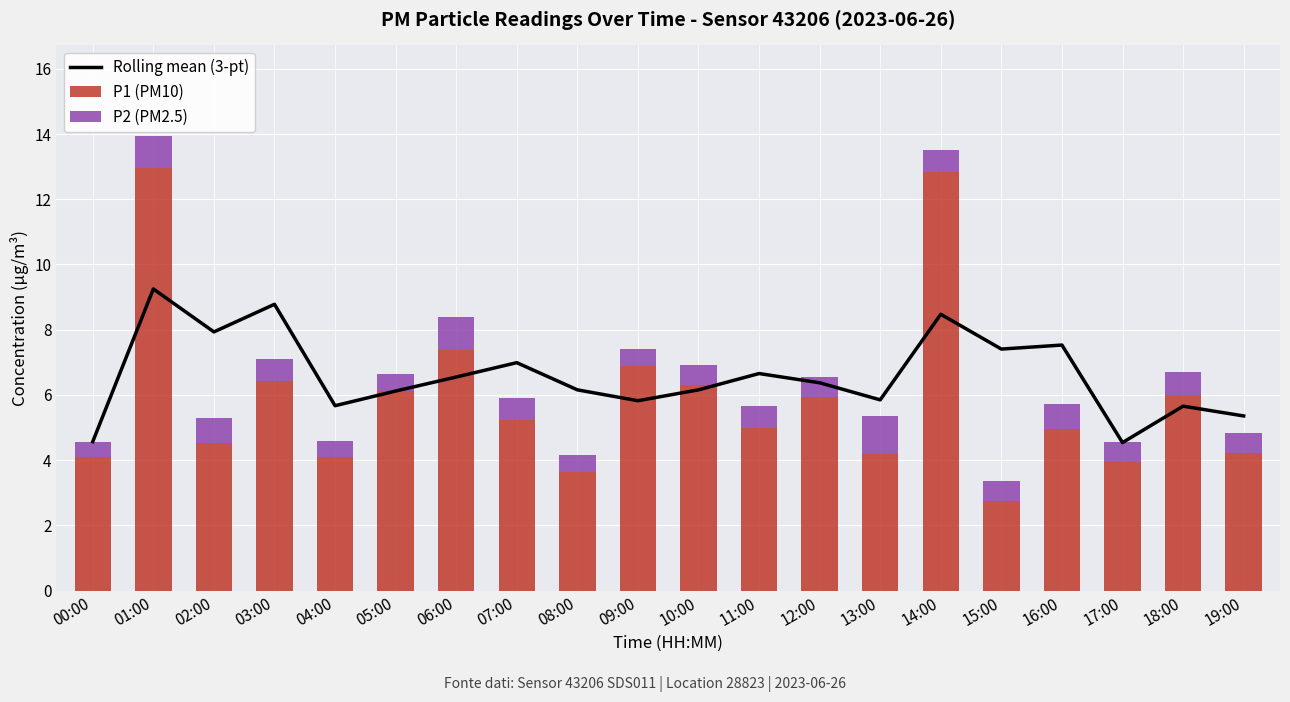

Which series has the widest spread of values?

P1 (PM10)